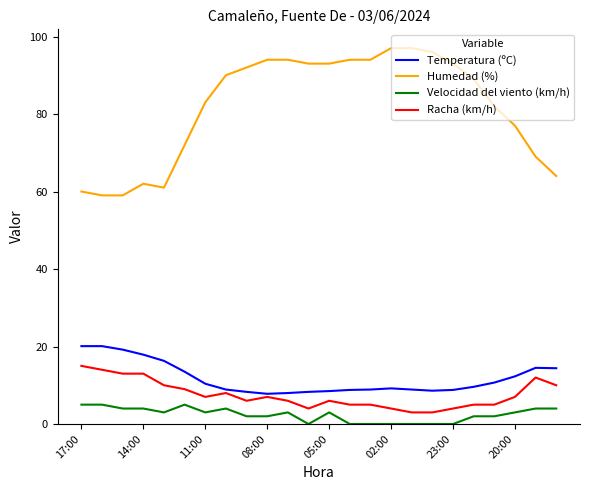

List the series in order of their peak value, highest first.

Humedad (%), Temperatura (ºC), Racha (km/h), Velocidad del viento (km/h)